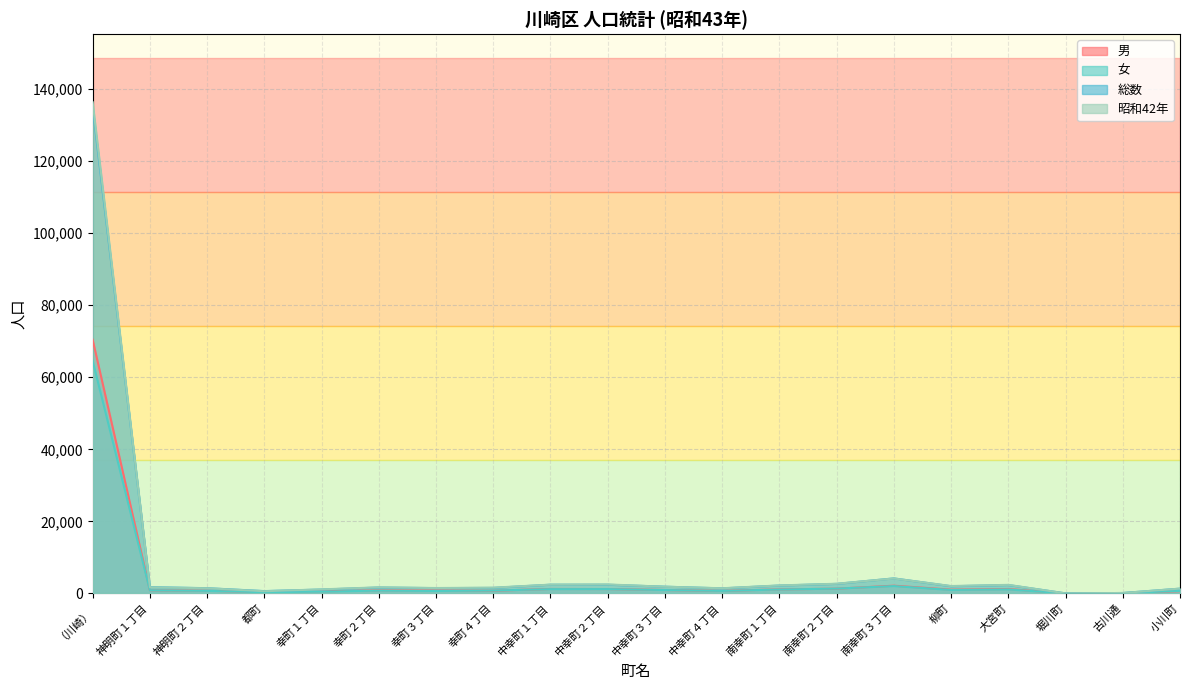

Which series changed the most between 南幸町２丁目 and 大宮町?

総数